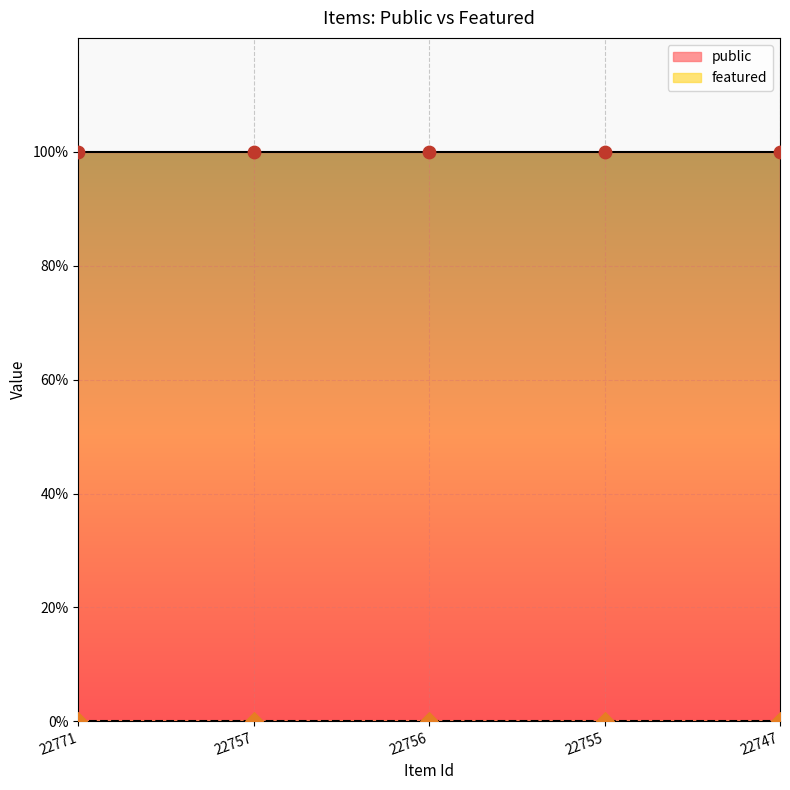

Which series contains the highest Y value?

public